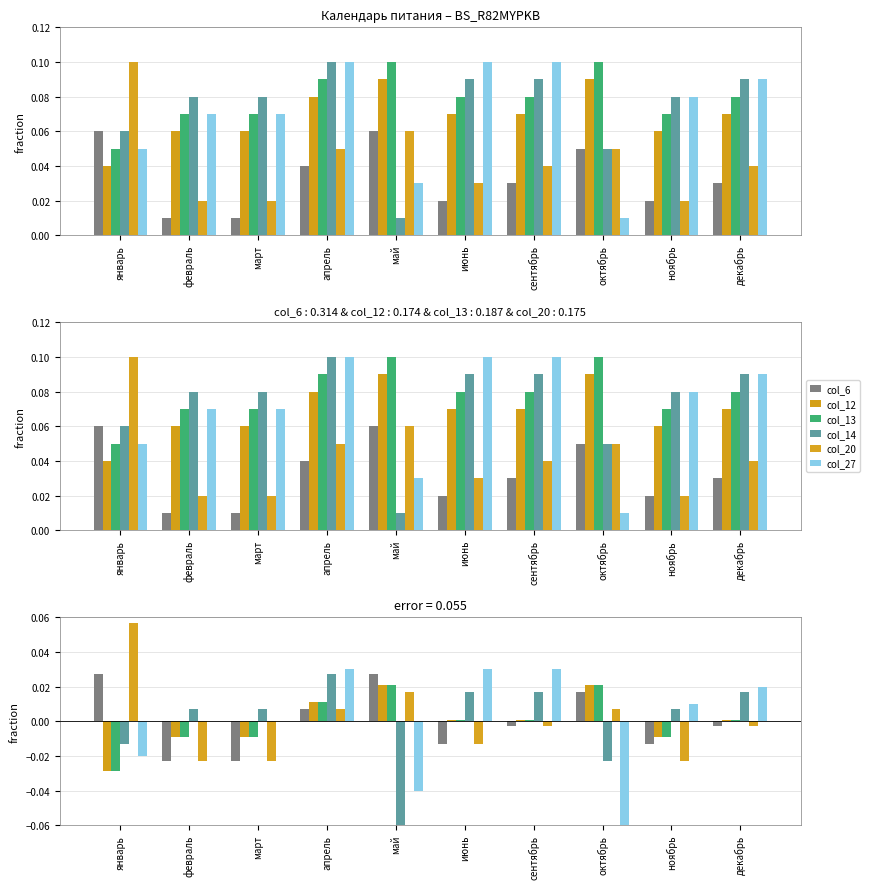

How many bars are there in total?

60